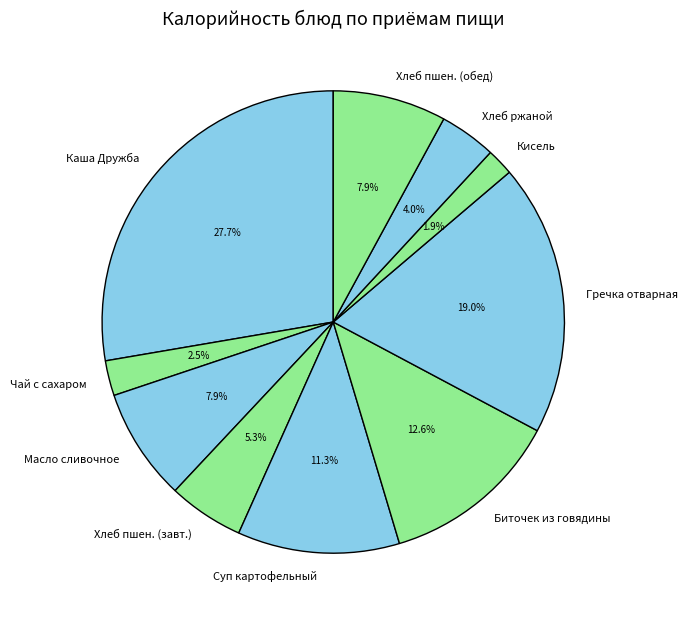

To the nearest percent, what is the difference between the Суп картофельный and Гречка отварная slice percentages?

8%